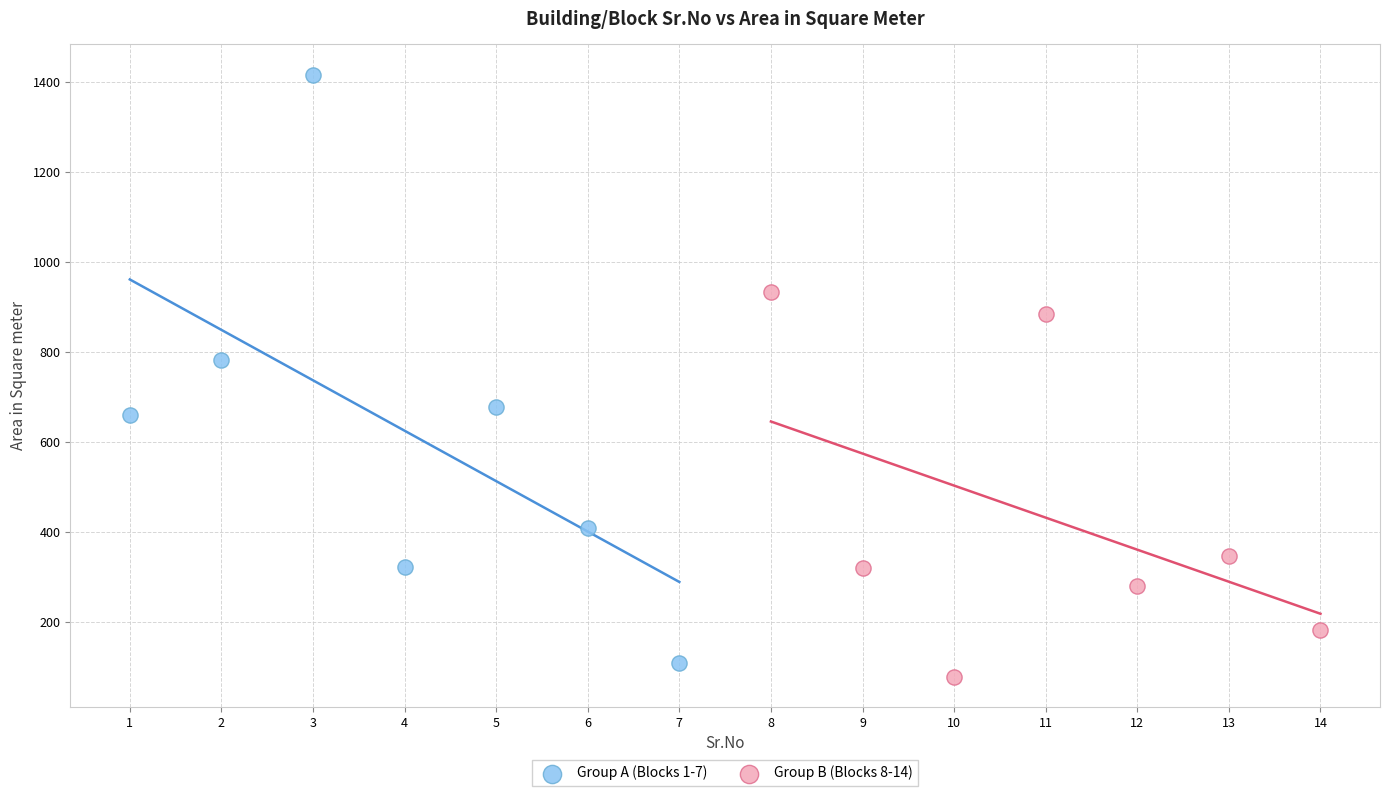

Which series has the largest Y range (max minus min)?

Group A (Blocks 1-7)